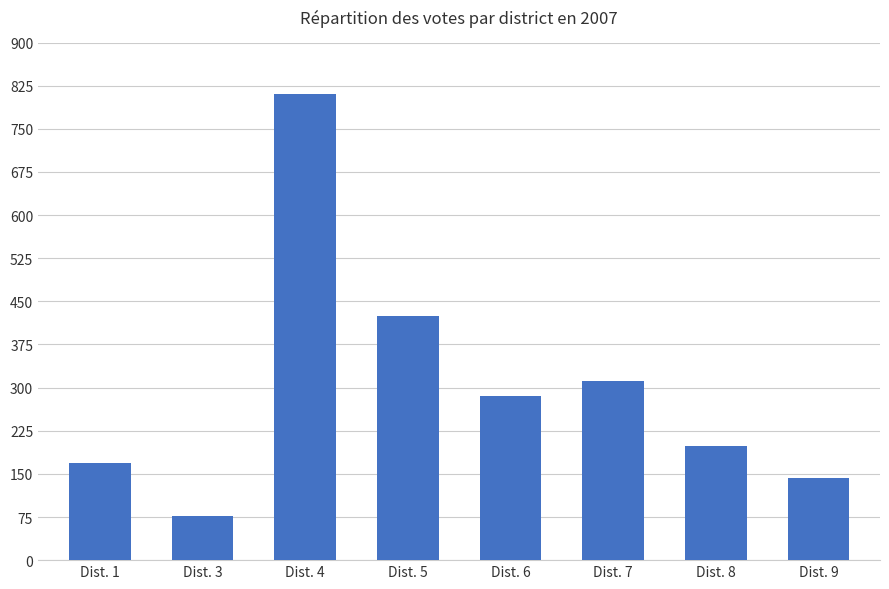

Which has a higher value, Dist. 4 or Dist. 6?

Dist. 4